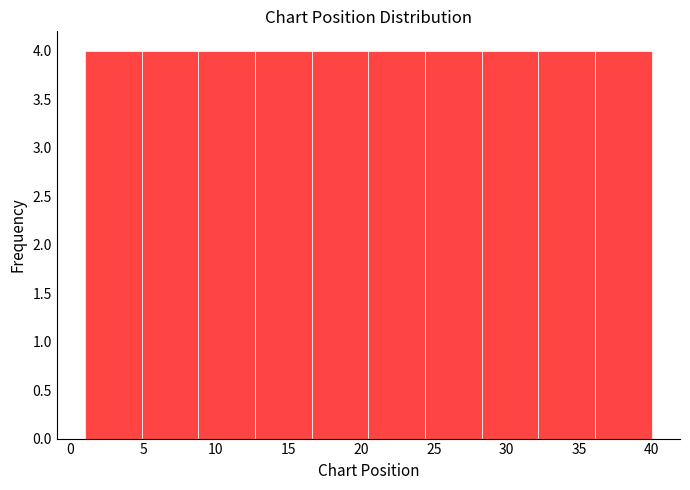

How tall is the bar that spans 16.6 to 20.5 on the x-axis? Neither the bar edges nor the heights are printed on the chart, so give them approximately, as read against the axes.

4